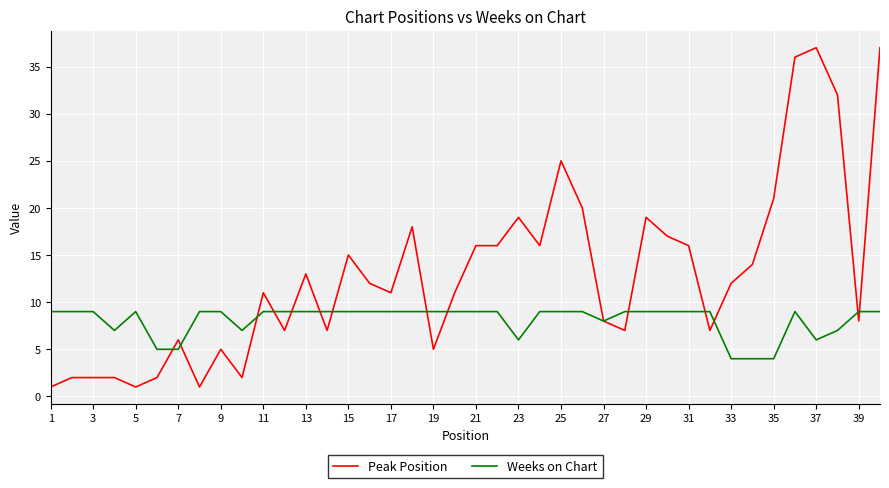

Which series has the widest spread of values?

Peak Position